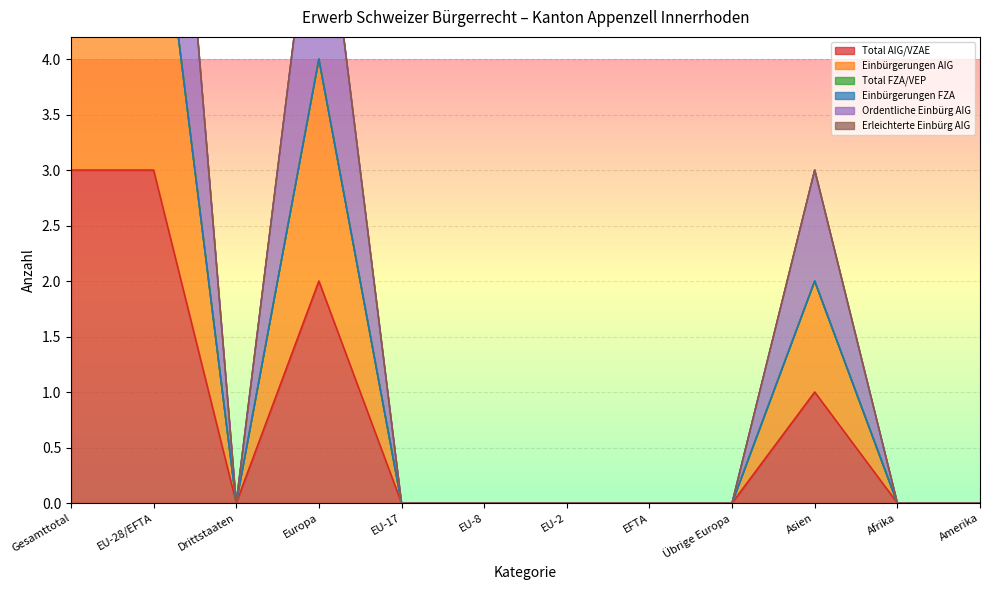

List the labels in order of Einbürgerungen AIG value, smallest first.

Drittstaaten, EU-17, EU-8, EU-2, EFTA, Übrige Europa, Afrika, Amerika, Asien, Europa, Gesamttotal, EU-28/EFTA